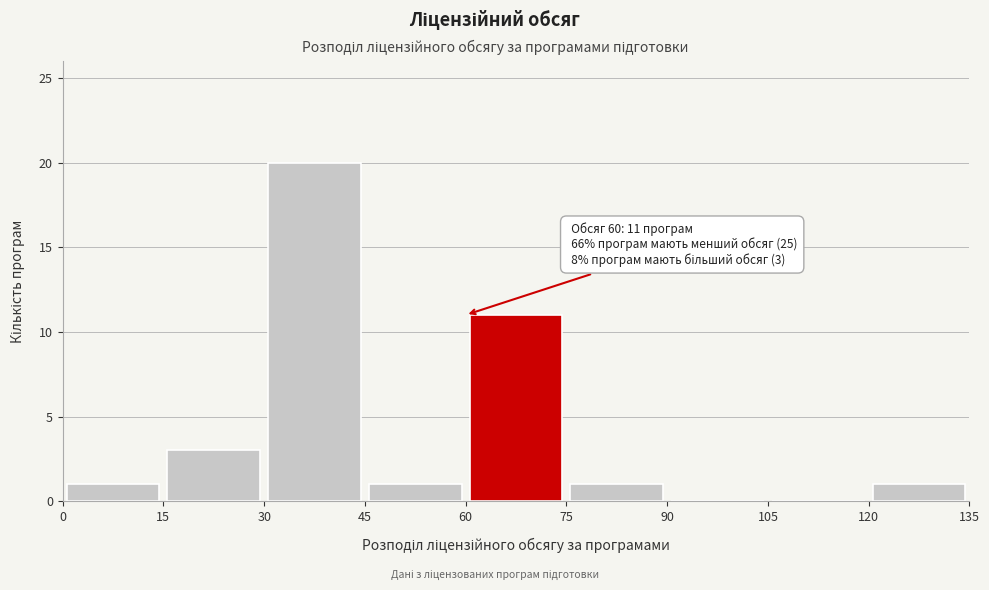

Over which range of the x-axis is the bar tallest?

30 to 45